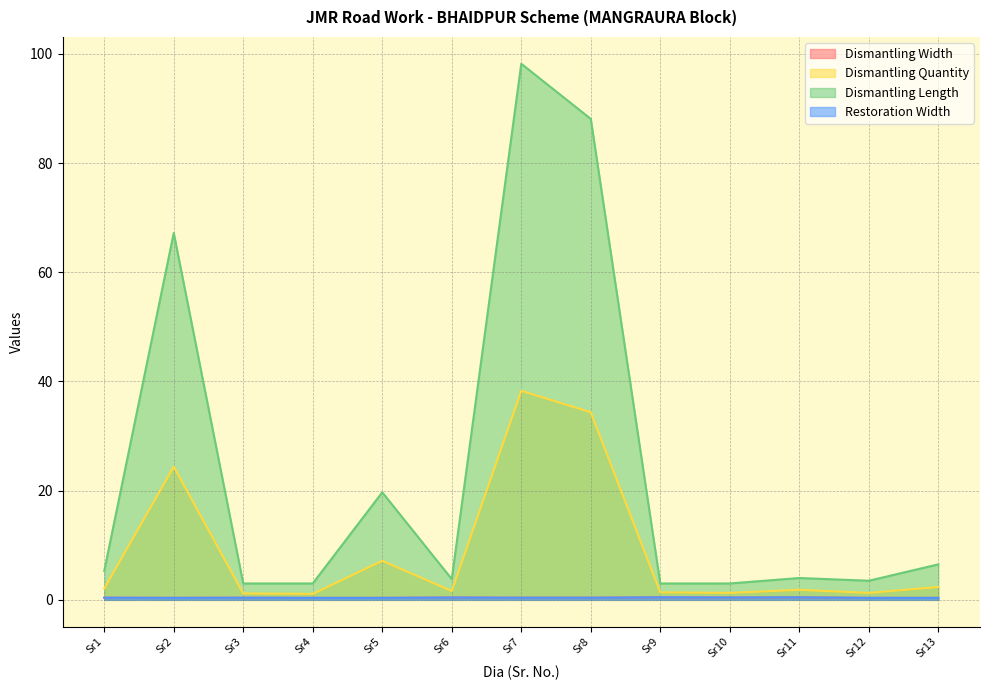

The value of Restoration Width at Sr9 is 0.7. True or false?

False